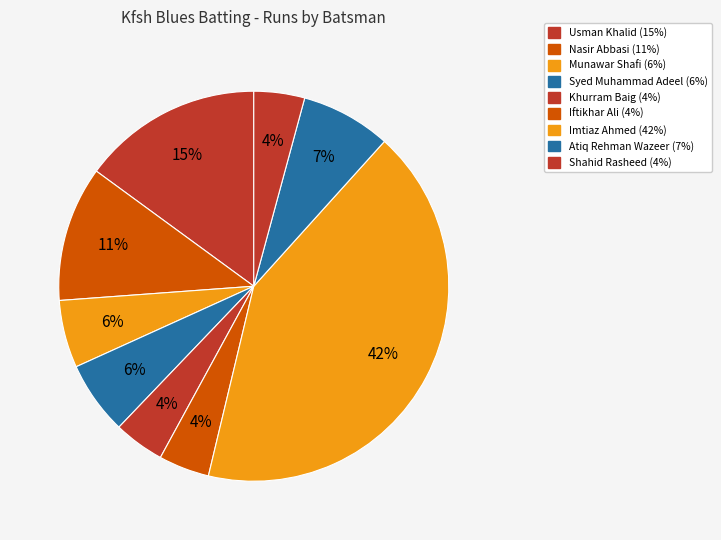

Which category has the smallest portion of the pie?

Khurram Baig